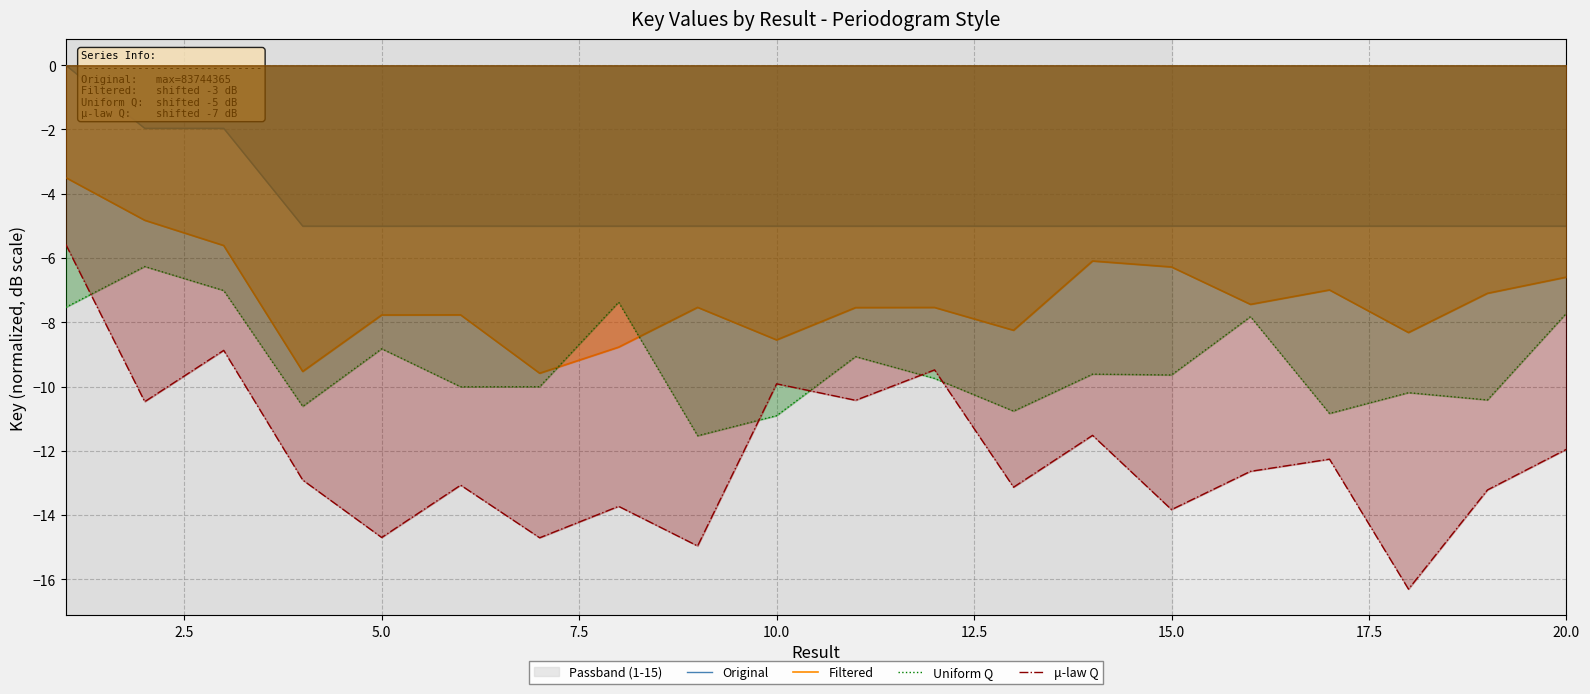

How many interior local valleys does the μ-law Q series have?

8